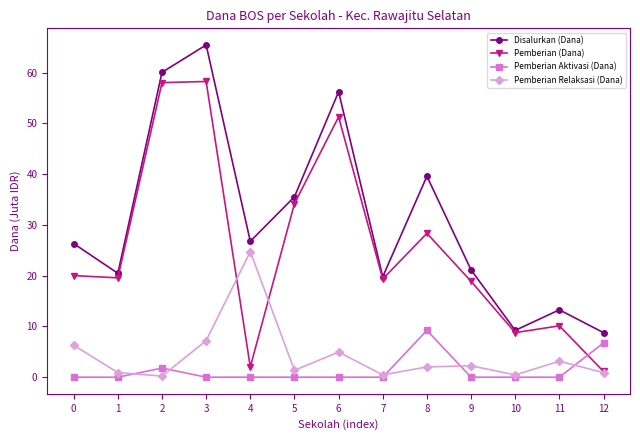

Between which two adjacent categories do Pemberian Relaksasi (Dana) and Pemberian (Dana) first intersect?

3 and 4